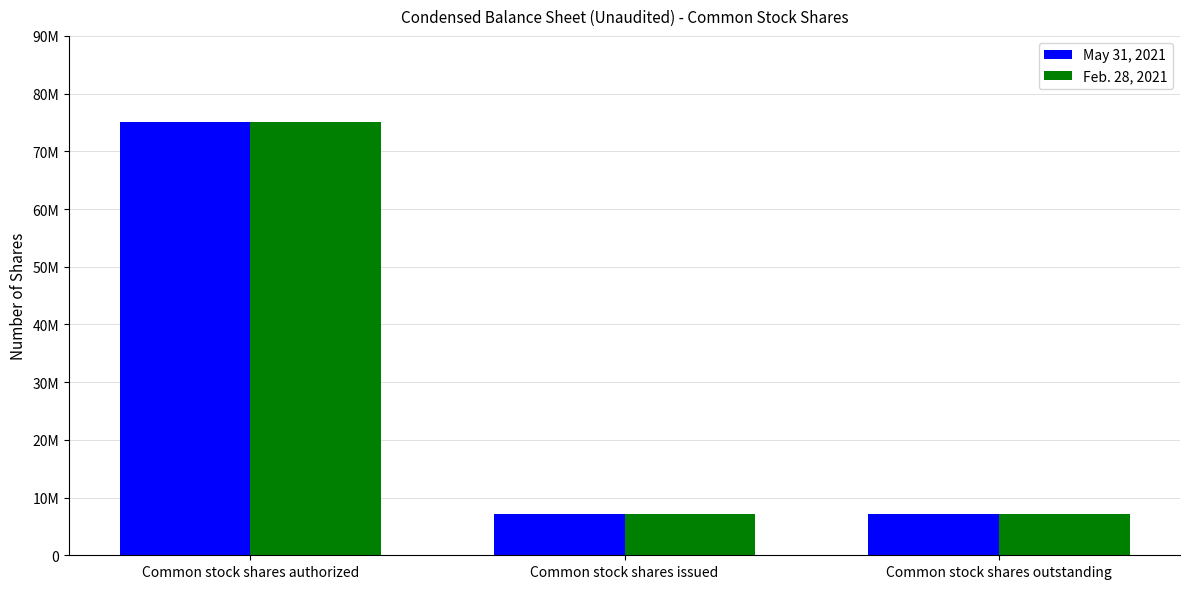

Where is Feb. 28, 2021 nearest to the value 41050000?

Common stock shares authorized